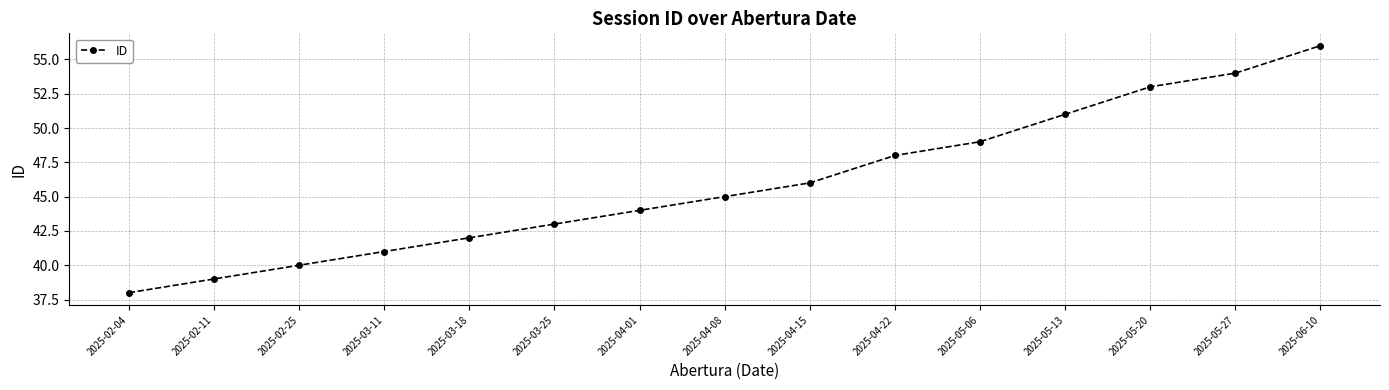

Reading left to right, extract all data points from this chart.

2025-02-04=38	2025-02-11=39	2025-02-25=40	2025-03-11=41	2025-03-18=42	2025-03-25=43	2025-04-01=44	2025-04-08=45	2025-04-15=46	2025-04-22=48	2025-05-06=49	2025-05-13=51	2025-05-20=53	2025-05-27=54	2025-06-10=56